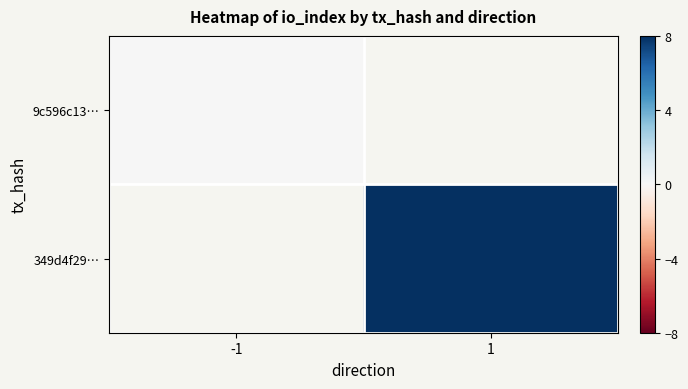

How many data points does each series have?

2